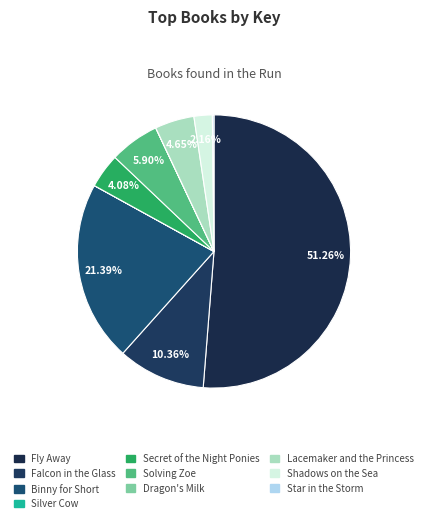

Is there a majority slice in this chart?

Yes